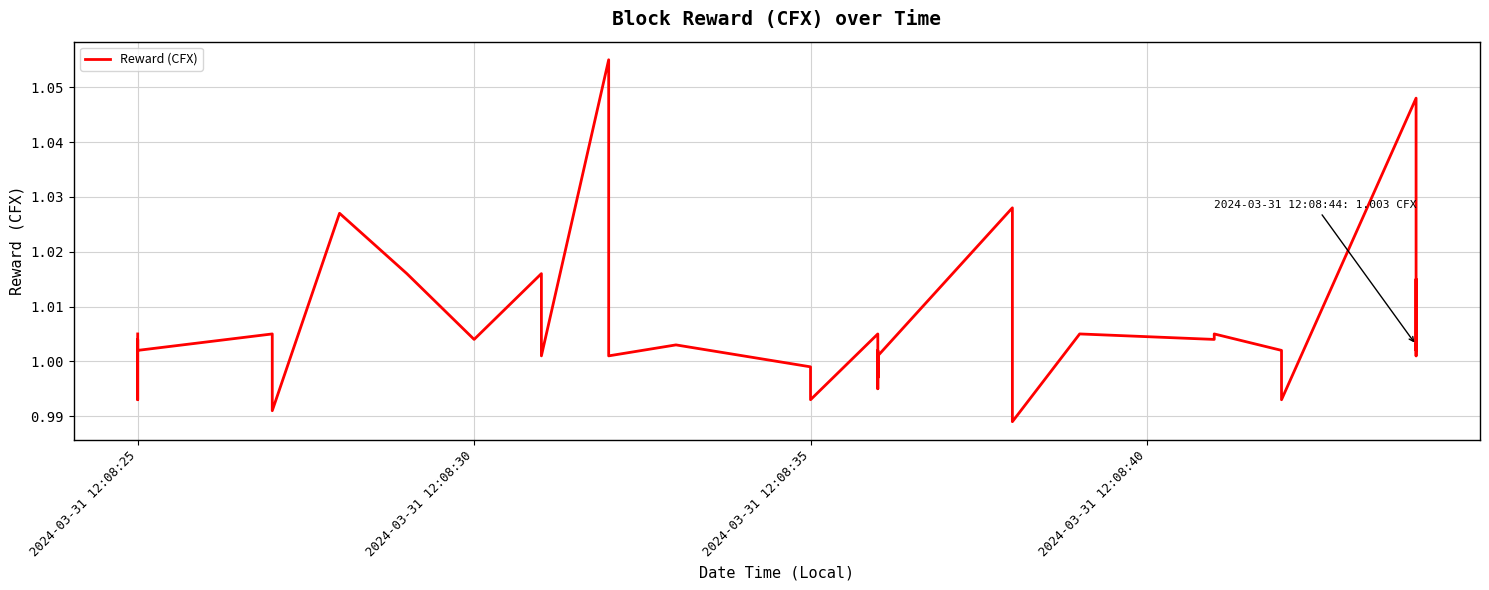

What is the value of the 13th point from the left?

1.0